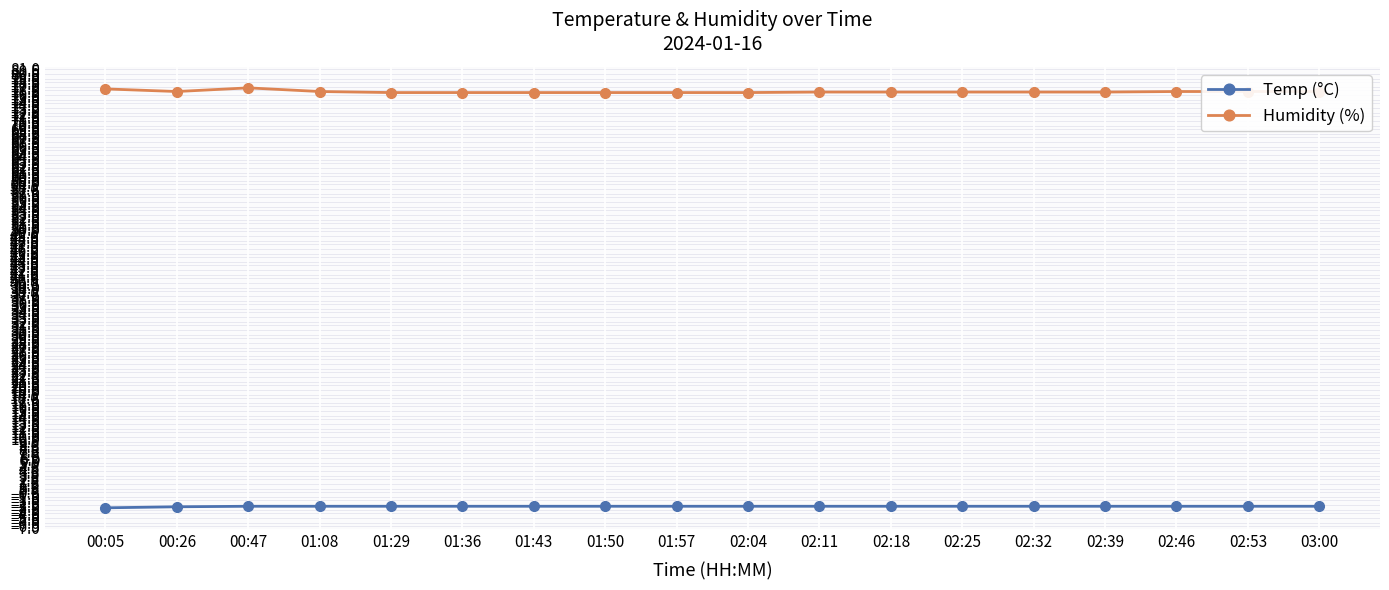

What is the total value across all series at 03:00?

73.6